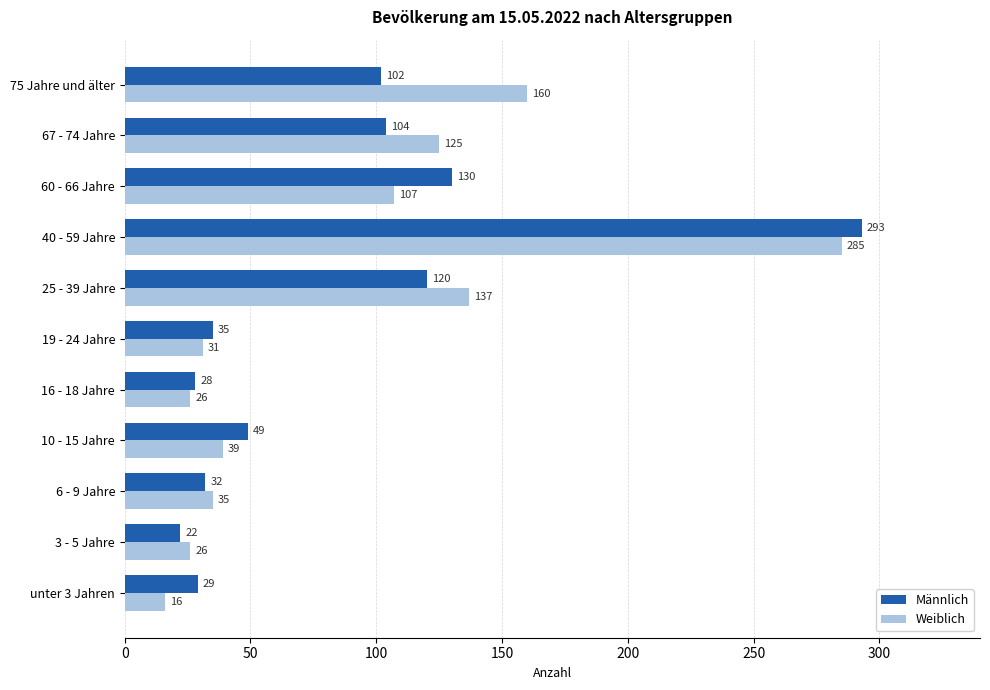

True or false: Männlich has a value of 28 at 16 - 18 Jahre.

True